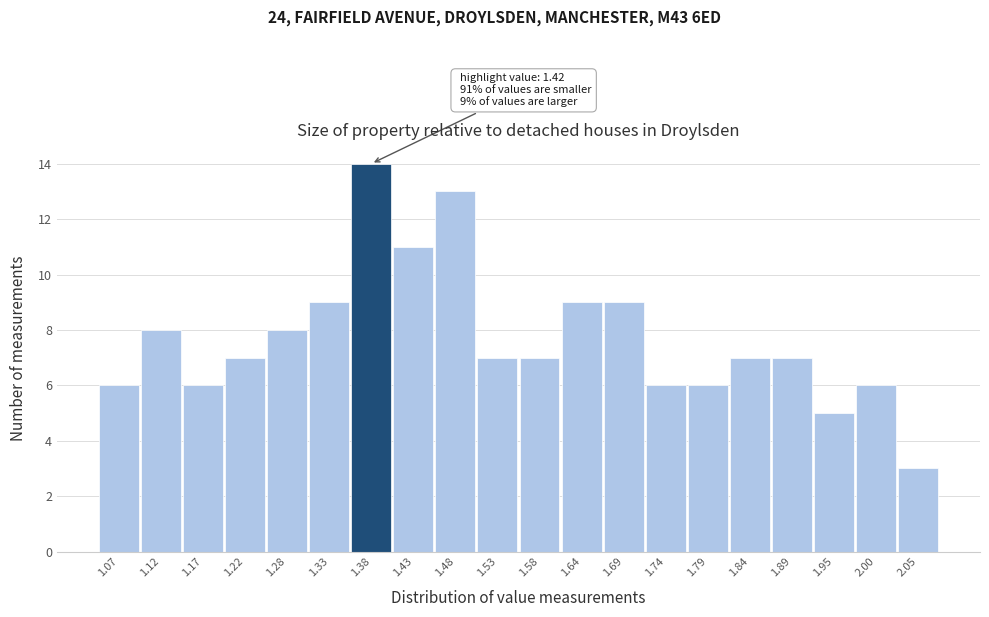

Reading right to left, extract all data points from this chart.

2.05=3	2.00=6	1.95=5	1.89=7	1.84=7	1.79=6	1.74=6	1.69=9	1.64=9	1.58=7	1.53=7	1.48=13	1.43=11	1.38=14	1.33=9	1.28=8	1.22=7	1.17=6	1.12=8	1.07=6